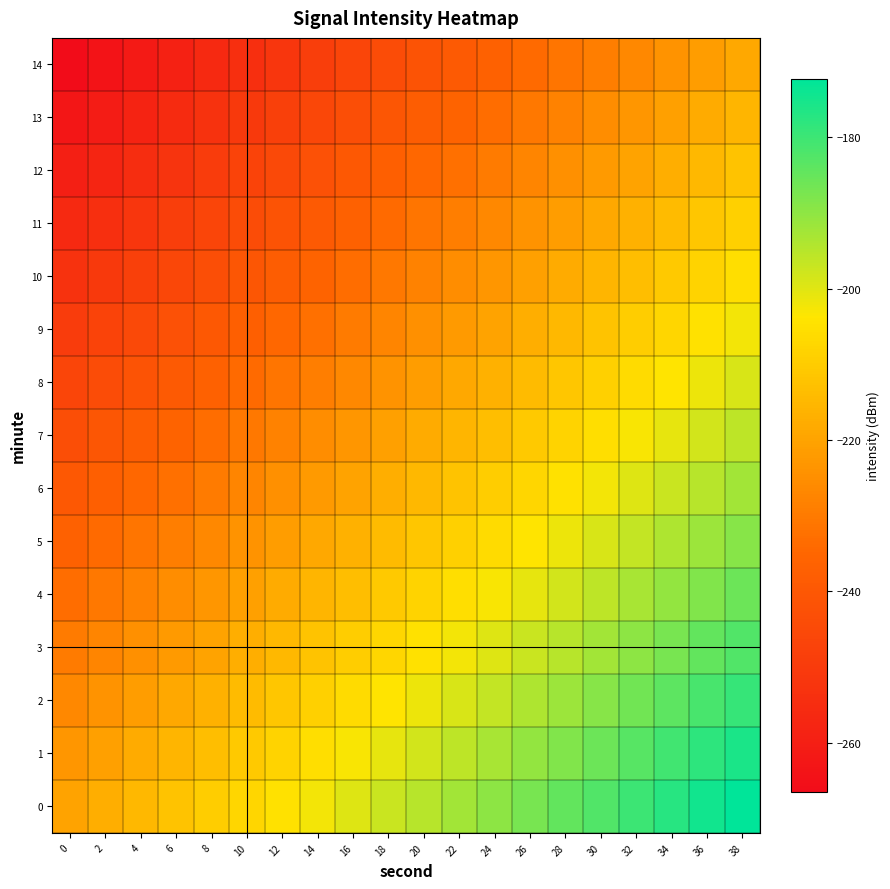

Reading left to right, extract all data points from this chart.

0: 0=-219.8	2=-217.3	4=-214.8	6=-212.3	8=-209.8	10=-207.3	12=-204.8	14=-202.3	16=-199.8	18=-197.3	20=-194.8	22=-192.3	24=-189.8	26=-187.3	28=-184.8	30=-182.3	32=-179.8	34=-177.3	36=-174.8	38=-172.3
1: 0=-223.1	2=-220.6	4=-218.1	6=-215.6	8=-213.1	10=-210.6	12=-208.1	14=-205.6	16=-203.1	18=-200.6	20=-198.1	22=-195.6	24=-193.1	26=-190.6	28=-188.1	30=-185.6	32=-183.1	34=-180.6	36=-178.1	38=-175.6
2: 0=-226.5	2=-224.0	4=-221.5	6=-219.0	8=-216.5	10=-214.0	12=-211.5	14=-209.0	16=-206.5	18=-204.0	20=-201.5	22=-199.0	24=-196.5	26=-194.0	28=-191.5	30=-189.0	32=-186.5	34=-184.0	36=-181.5	38=-179.0
3: 0=-229.8	2=-227.3	4=-224.8	6=-222.3	8=-219.8	10=-217.3	12=-214.8	14=-212.3	16=-209.8	18=-207.3	20=-204.8	22=-202.3	24=-199.8	26=-197.3	28=-194.8	30=-192.3	32=-189.8	34=-187.3	36=-184.8	38=-182.3
4: 0=-233.1	2=-230.6	4=-228.1	6=-225.6	8=-223.1	10=-220.6	12=-218.1	14=-215.6	16=-213.1	18=-210.6	20=-208.1	22=-205.6	24=-203.1	26=-200.6	28=-198.1	30=-195.6	32=-193.1	34=-190.6	36=-188.1	38=-185.6
5: 0=-236.5	2=-234.0	4=-231.5	6=-229.0	8=-226.5	10=-224.0	12=-221.5	14=-219.0	16=-216.5	18=-214.0	20=-211.5	22=-209.0	24=-206.5	26=-204.0	28=-201.5	30=-199.0	32=-196.5	34=-194.0	36=-191.5	38=-189.0
6: 0=-239.8	2=-237.3	4=-234.8	6=-232.3	8=-229.8	10=-227.3	12=-224.8	14=-222.3	16=-219.8	18=-217.3	20=-214.8	22=-212.3	24=-209.8	26=-207.3	28=-204.8	30=-202.3	32=-199.8	34=-197.3	36=-194.8	38=-192.3
7: 0=-243.1	2=-240.6	4=-238.1	6=-235.6	8=-233.1	10=-230.6	12=-228.1	14=-225.6	16=-223.1	18=-220.6	20=-218.1	22=-215.6	24=-213.1	26=-210.6	28=-208.1	30=-205.6	32=-203.1	34=-200.6	36=-198.1	38=-195.6
8: 0=-246.5	2=-244.0	4=-241.5	6=-239.0	8=-236.5	10=-234.0	12=-231.5	14=-229.0	16=-226.5	18=-224.0	20=-221.5	22=-219.0	24=-216.5	26=-214.0	28=-211.5	30=-209.0	32=-206.5	34=-204.0	36=-201.5	38=-199.0
9: 0=-249.8	2=-247.3	4=-244.8	6=-242.3	8=-239.8	10=-237.3	12=-234.8	14=-232.3	16=-229.8	18=-227.3	20=-224.8	22=-222.3	24=-219.8	26=-217.3	28=-214.8	30=-212.3	32=-209.8	34=-207.3	36=-204.8	38=-202.3
10: 0=-253.1	2=-250.6	4=-248.1	6=-245.6	8=-243.1	10=-240.6	12=-238.1	14=-235.6	16=-233.1	18=-230.6	20=-228.1	22=-225.6	24=-223.1	26=-220.6	28=-218.1	30=-215.6	32=-213.1	34=-210.6	36=-208.1	38=-205.6
11: 0=-256.5	2=-254.0	4=-251.5	6=-249.0	8=-246.5	10=-244.0	12=-241.5	14=-239.0	16=-236.5	18=-234.0	20=-231.5	22=-229.0	24=-226.5	26=-224.0	28=-221.5	30=-219.0	32=-216.5	34=-214.0	36=-211.5	38=-209.0
12: 0=-259.8	2=-257.3	4=-254.8	6=-252.3	8=-249.8	10=-247.3	12=-244.8	14=-242.3	16=-239.8	18=-237.3	20=-234.8	22=-232.3	24=-229.8	26=-227.3	28=-224.8	30=-222.3	32=-219.8	34=-217.3	36=-214.8	38=-212.3
13: 0=-263.1	2=-260.6	4=-258.1	6=-255.6	8=-253.1	10=-250.6	12=-248.1	14=-245.6	16=-243.1	18=-240.6	20=-238.1	22=-235.6	24=-233.1	26=-230.6	28=-228.1	30=-225.6	32=-223.1	34=-220.6	36=-218.1	38=-215.6
14: 0=-266.5	2=-264.0	4=-261.5	6=-259.0	8=-256.5	10=-254.0	12=-251.5	14=-249.0	16=-246.5	18=-244.0	20=-241.5	22=-239.0	24=-236.5	26=-234.0	28=-231.5	30=-229.0	32=-226.5	34=-224.0	36=-221.5	38=-219.0